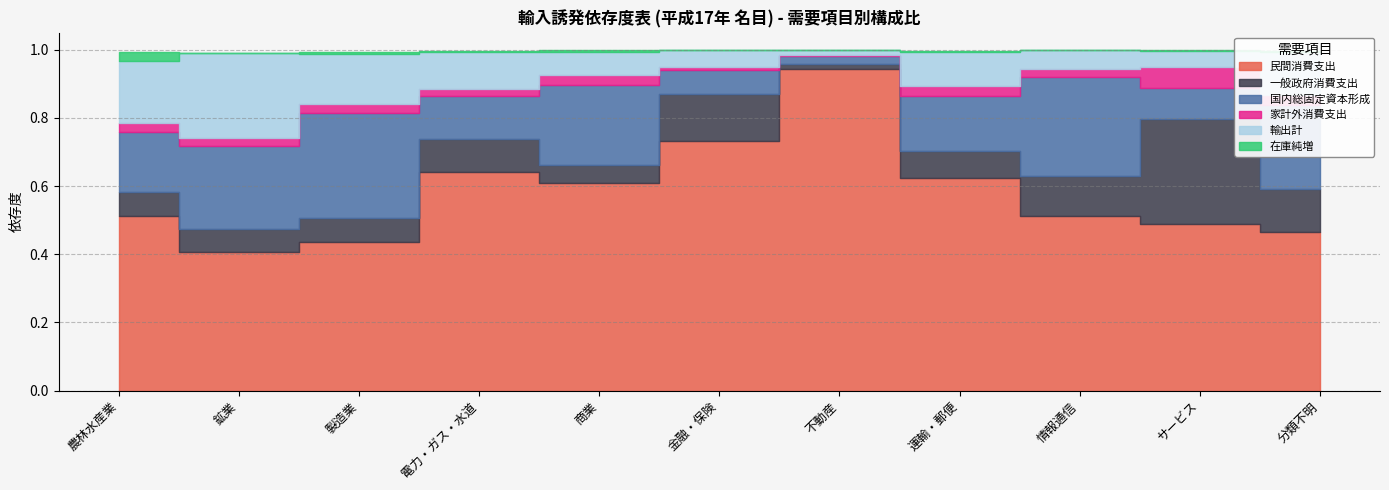

What is the total value across all series at 商業?

1.0